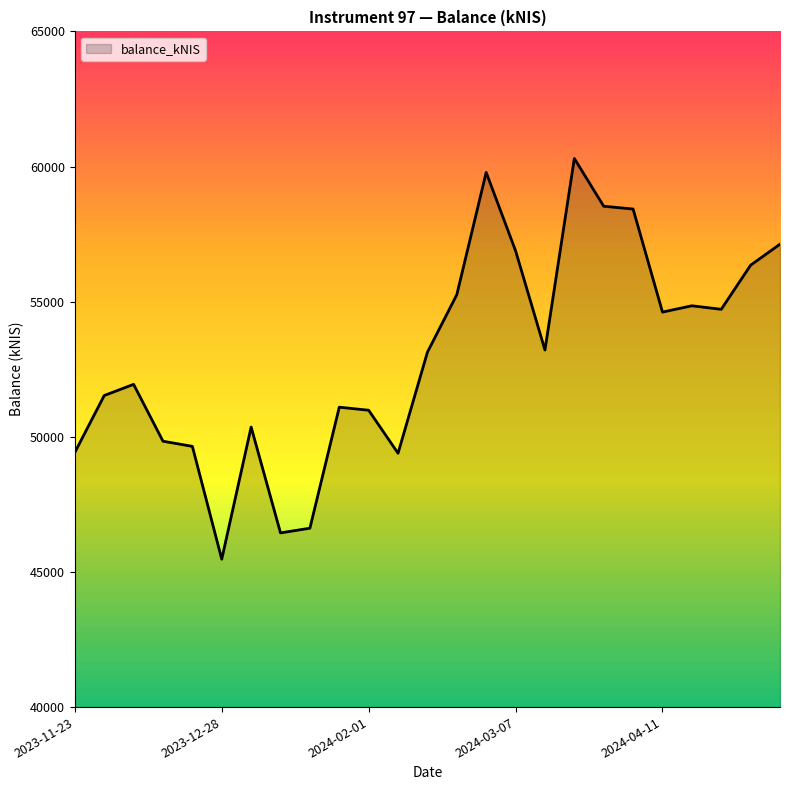

What is the greatest value displayed?

60297.9